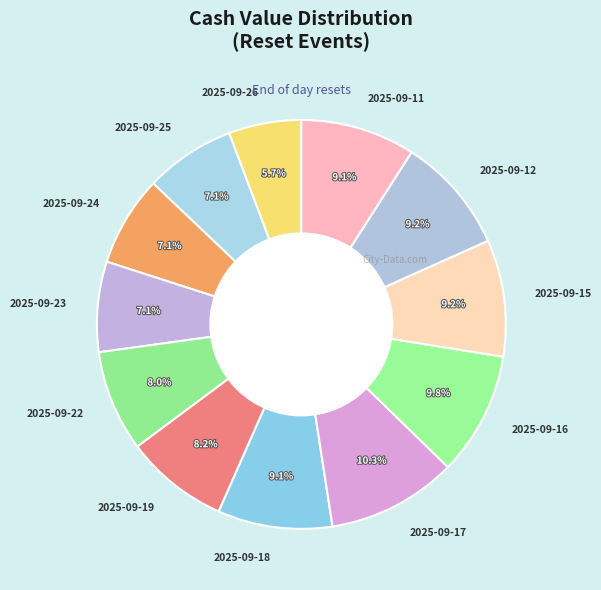

How many segments does this pie chart have?

12